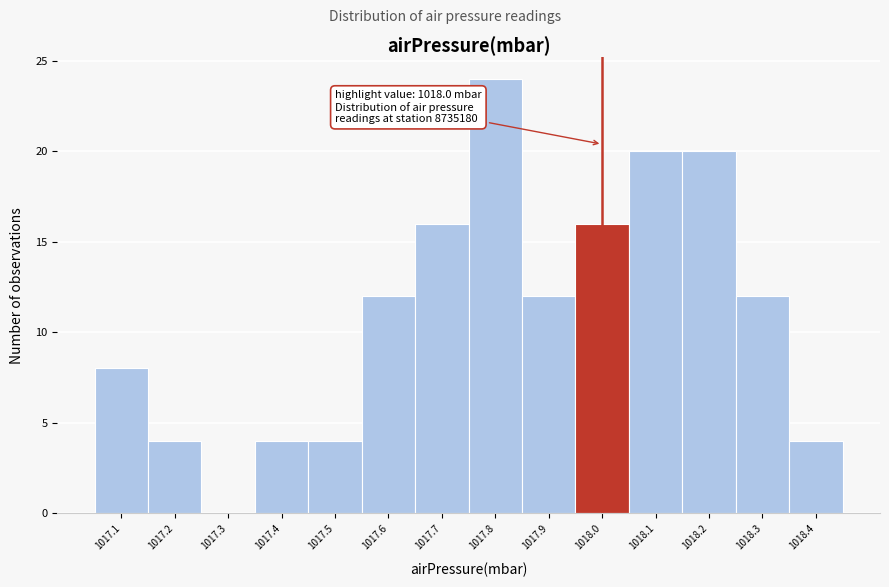

Over which range of the x-axis is the bar tallest?

1017.75 to 1017.85